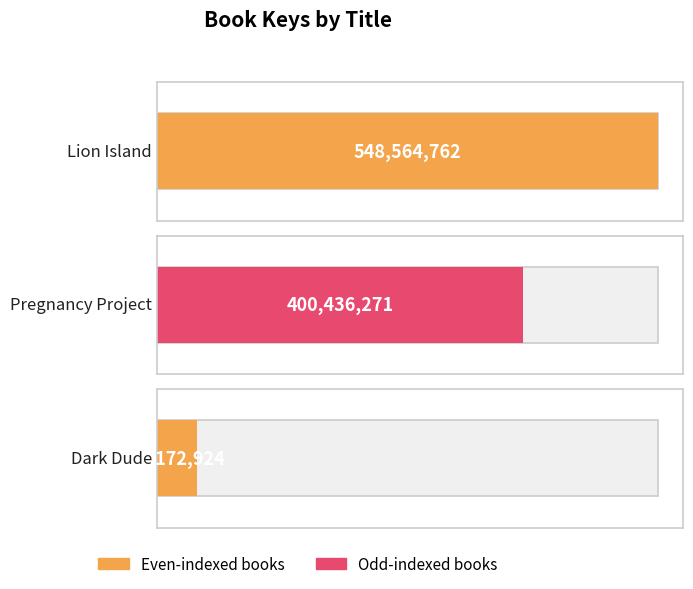

Reading left to right, list all the values displayed in this chart.

Lion Island=548564762	Pregnancy Project=400436271	Dark Dude=44172924